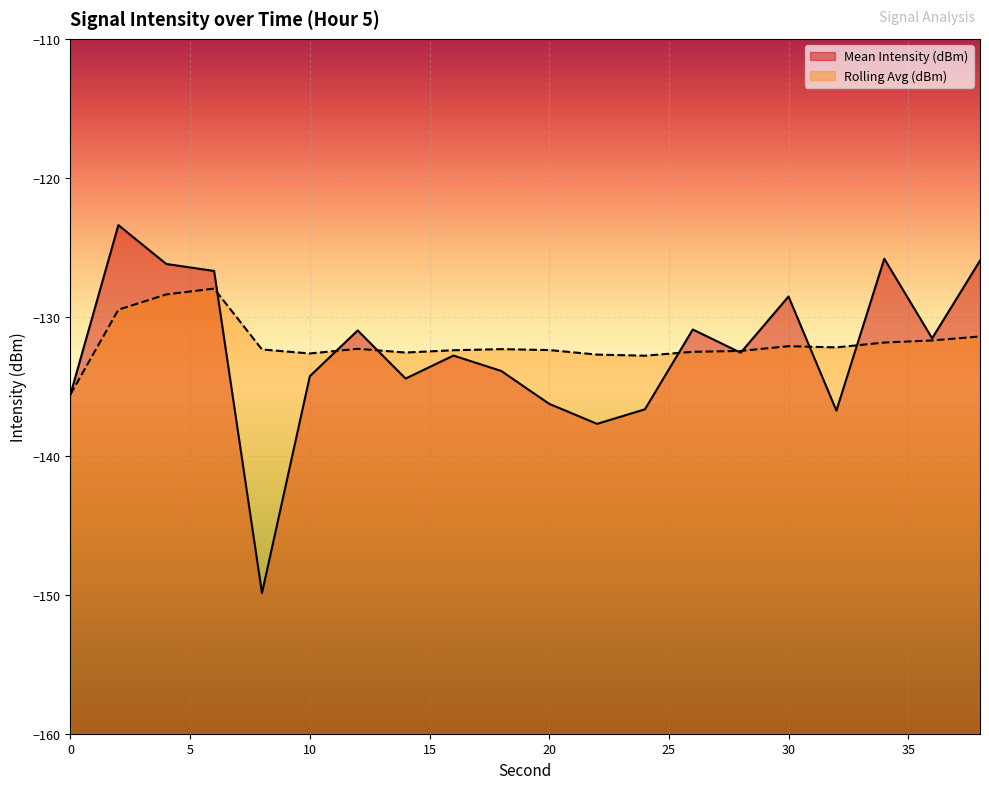

Count the number of data series in this chart.

2